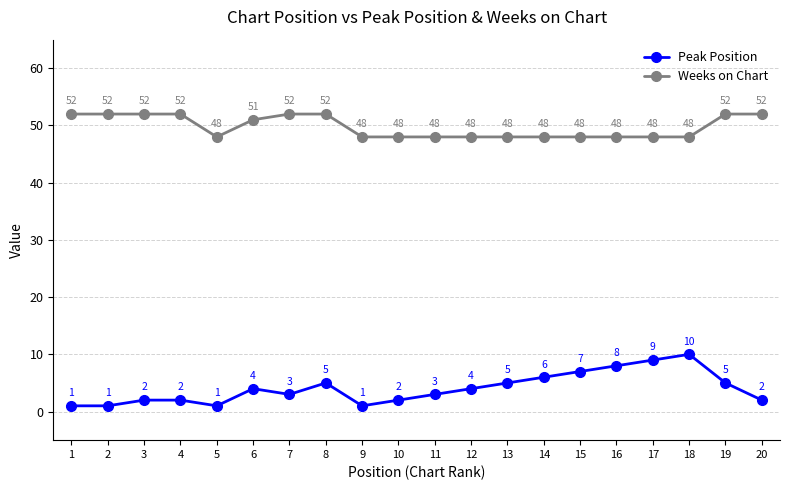

What is the difference between the Peak Position values at 16 and 14?

2